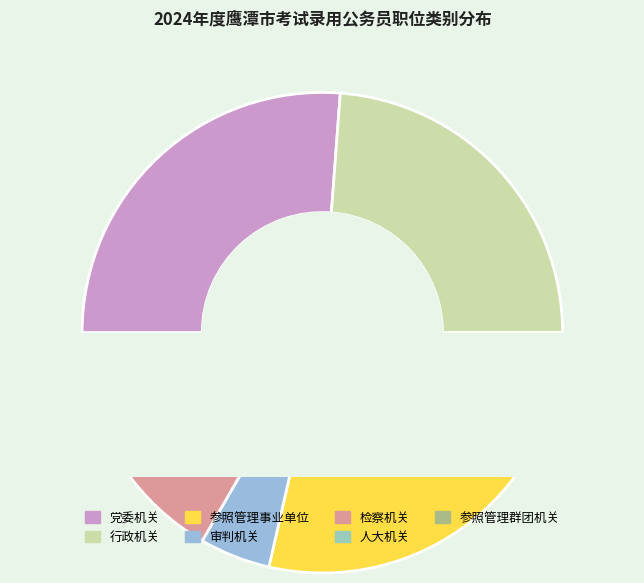

Is it true that 党委机关 is 37% of the pie?

False